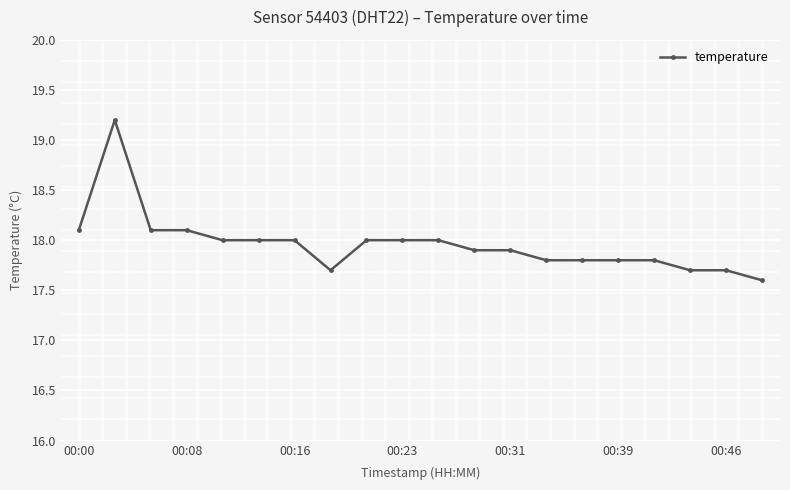

What is the maximum value shown in the chart?

19.2